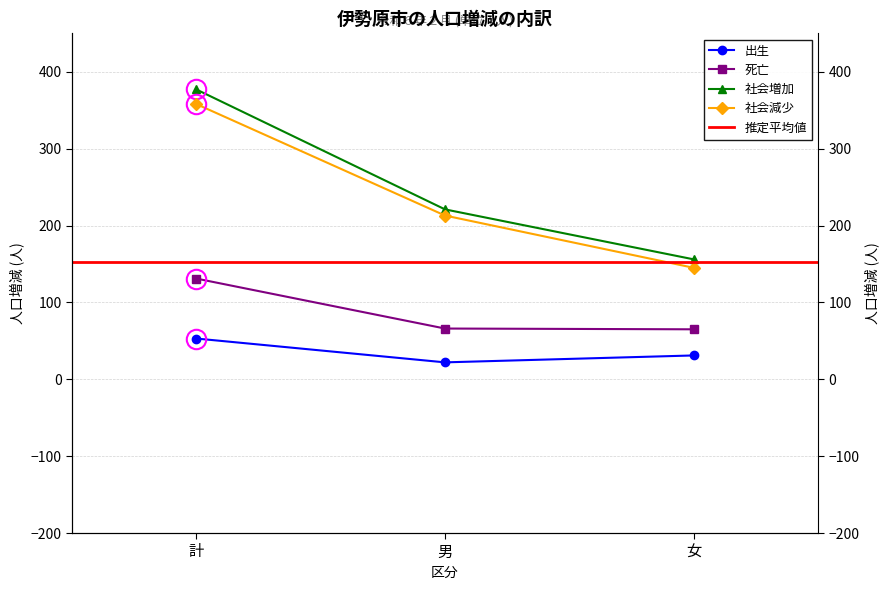

Which series has the largest total across all categories?

社会増加